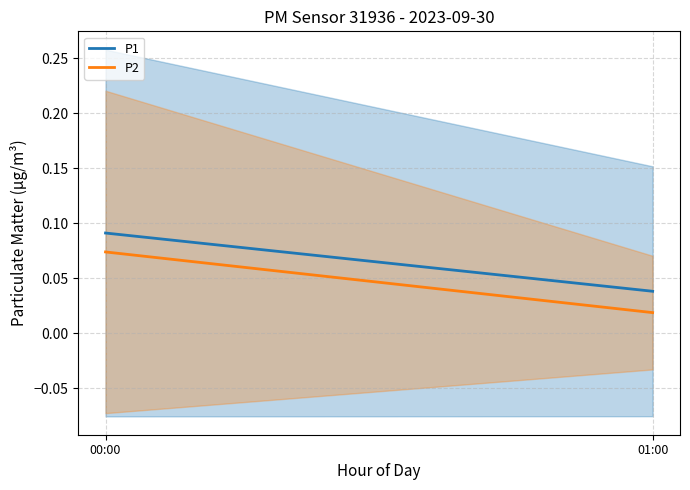

The value of P1 at 01:00 is 0.1. True or false?

False